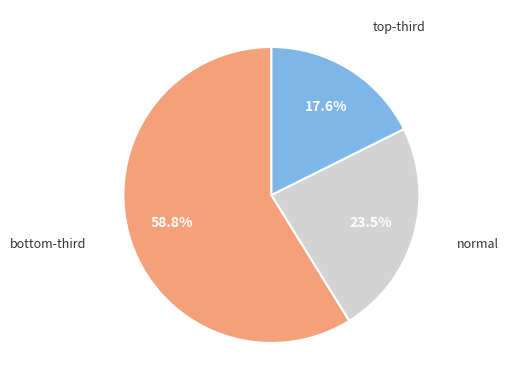

What percentage is NOT represented by normal?

76.5%